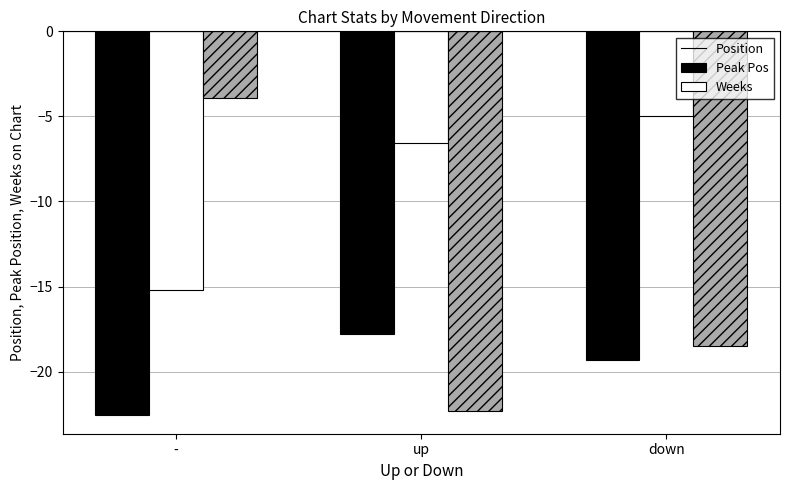

What is the difference between the highest and lowest values at -?

18.6